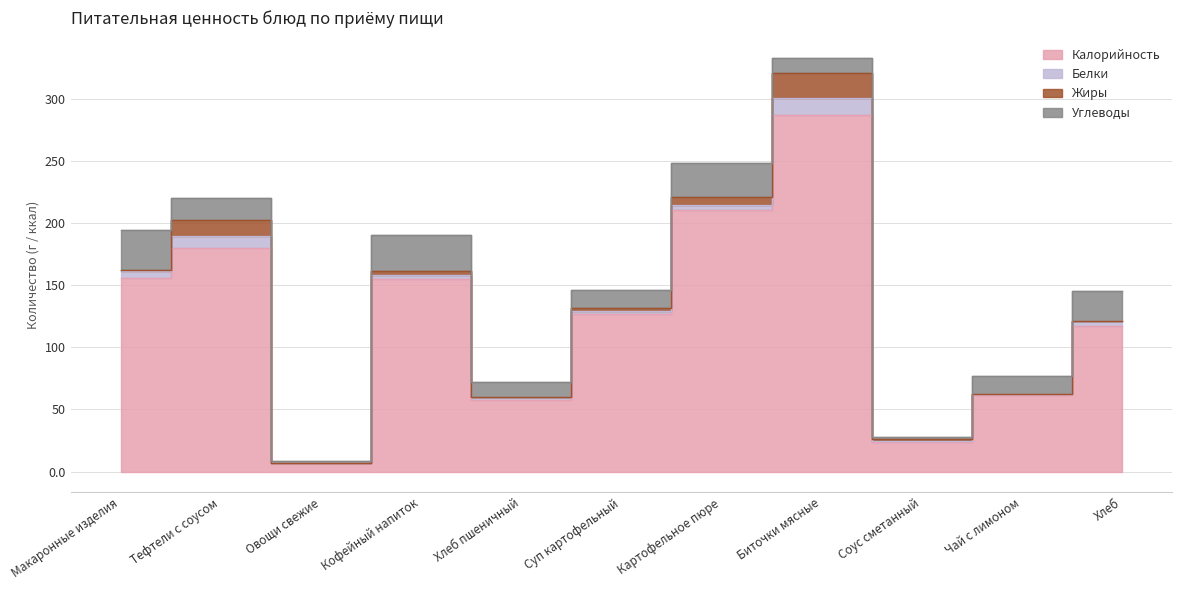

At which label does Калорийность reach its peak?

Биточки мясные